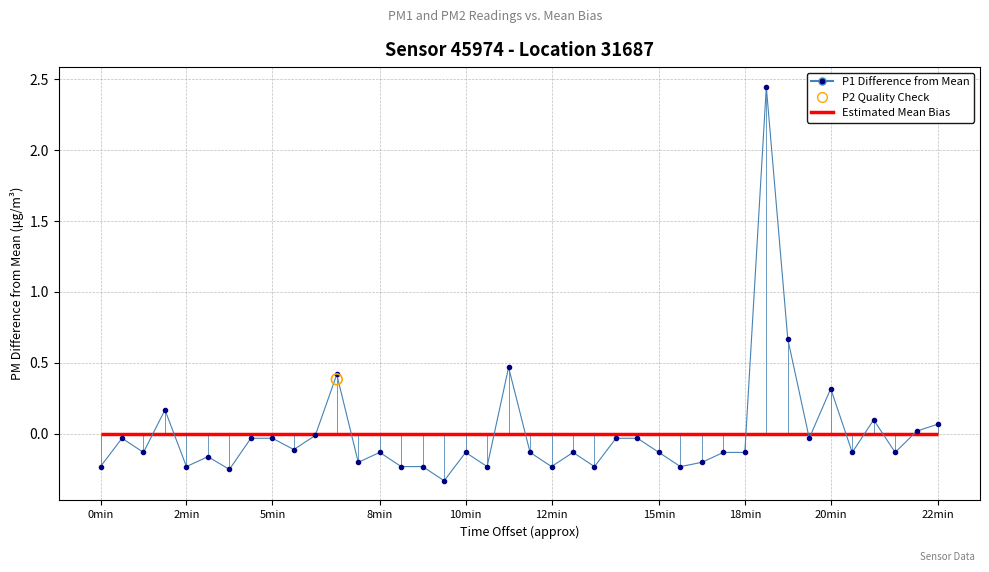

Between 12min and 14, which is larger?

12min